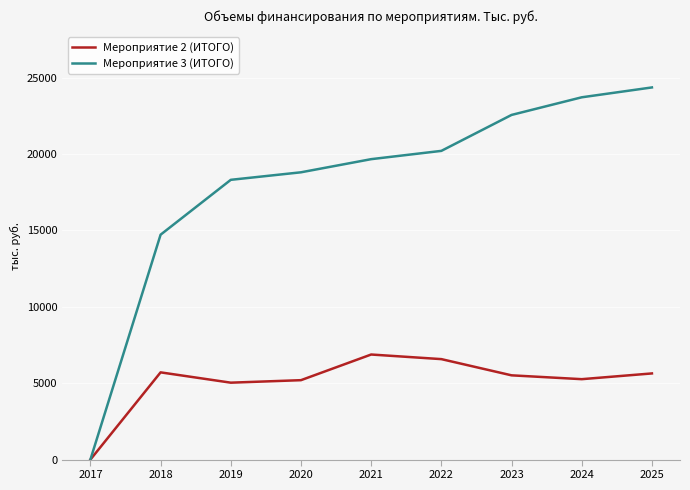

Is it true that Мероприятие 3 (ИТОГО) equals 4703.1 at 2021?

False